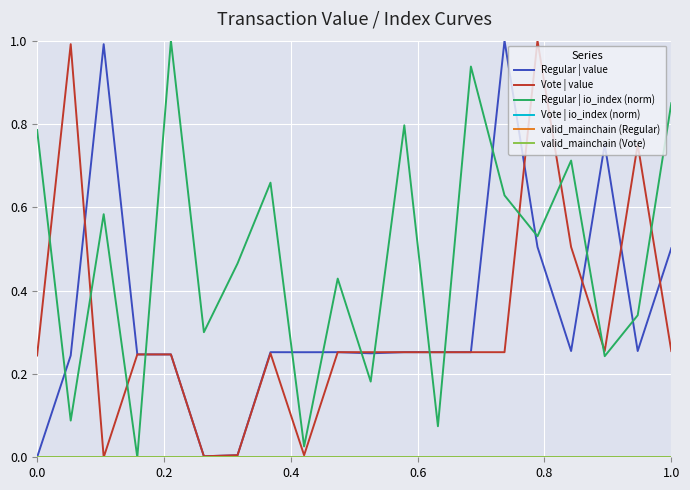

How many times do Regular | value and Vote | value cross each other?

10